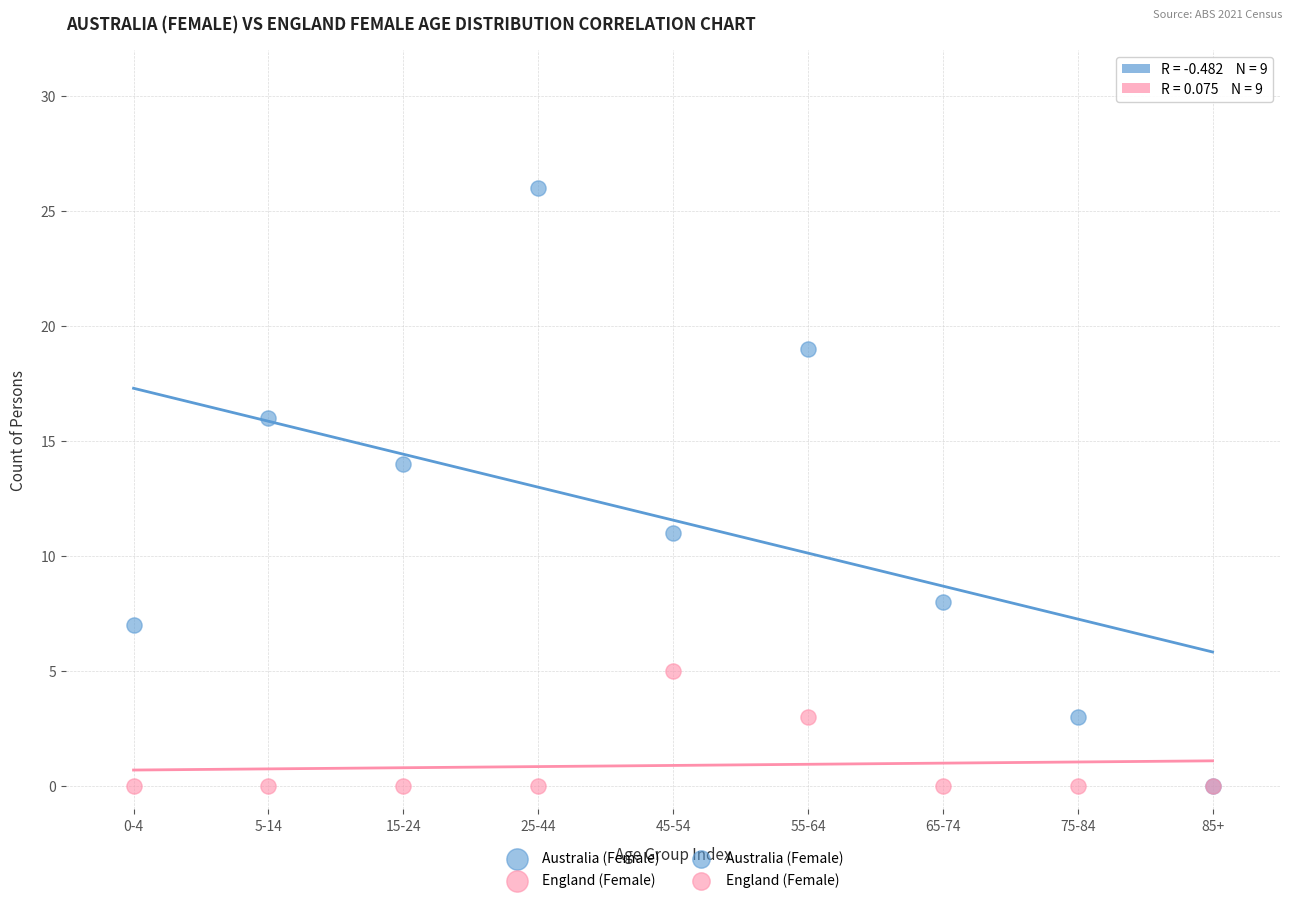

In the Australia (Female) series, what Y value is closest to 13?

14